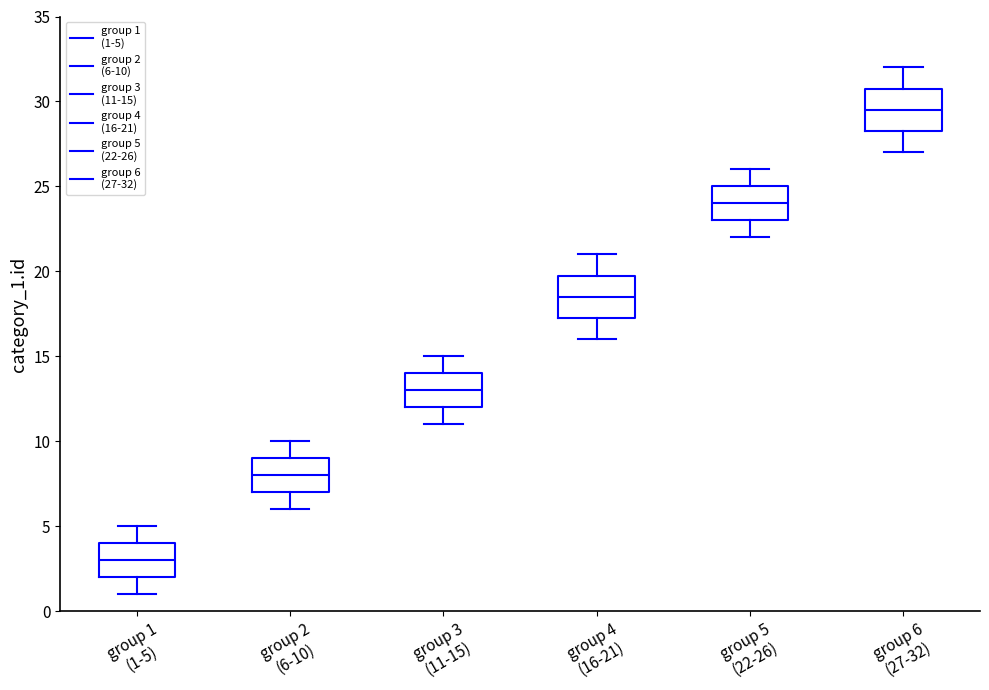

Which box has the lowest median line?

group 1 (1-5)